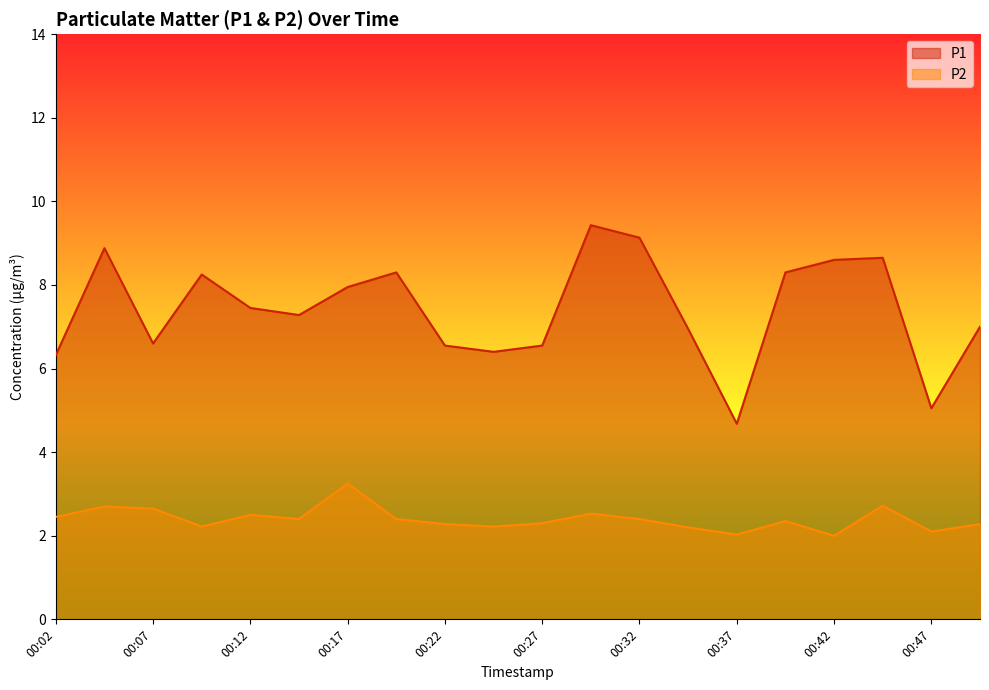

What is the greatest value displayed?

9.4